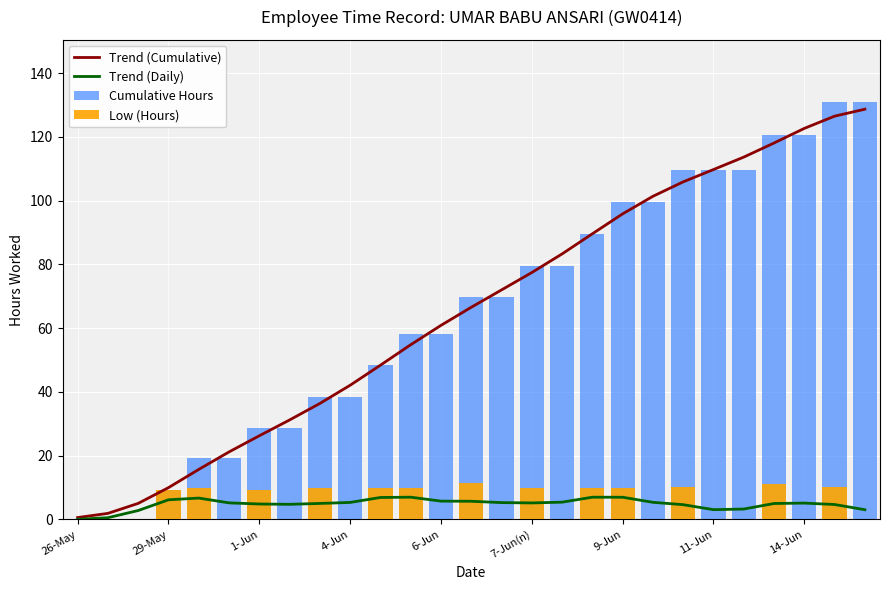

Rank the series at 13 from lowest to highest value.

Trend (Daily), Low (Hours), Trend (Cumulative), Cumulative Hours